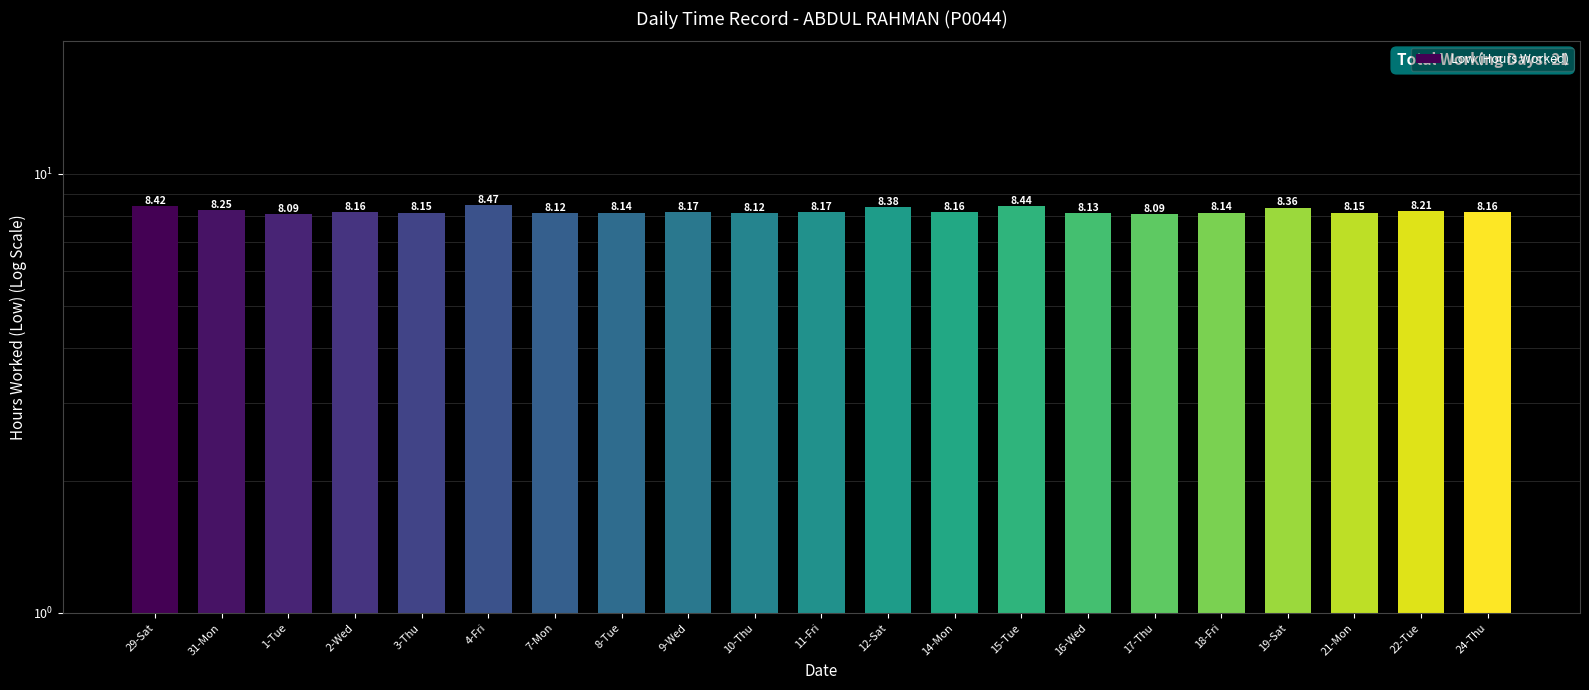

Are the bars horizontal?

No